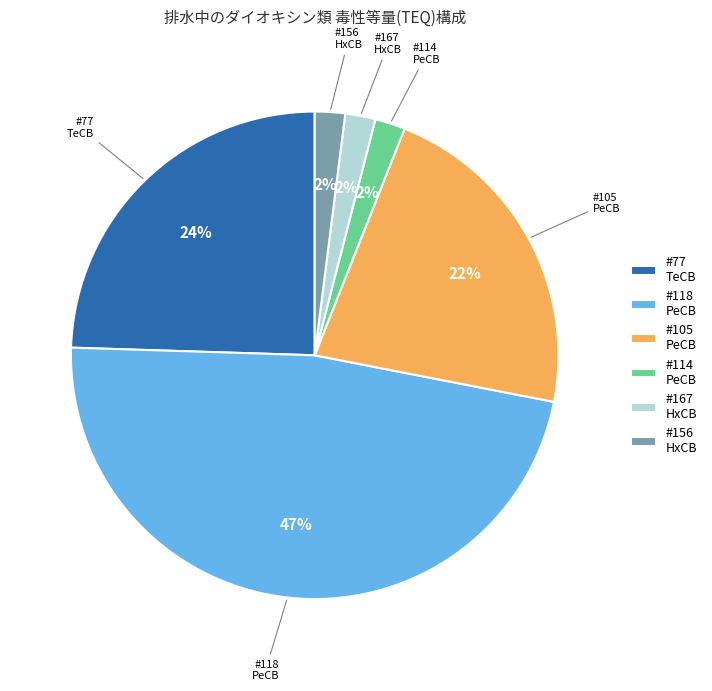

Which category has the biggest portion of the pie?

#118 PeCB